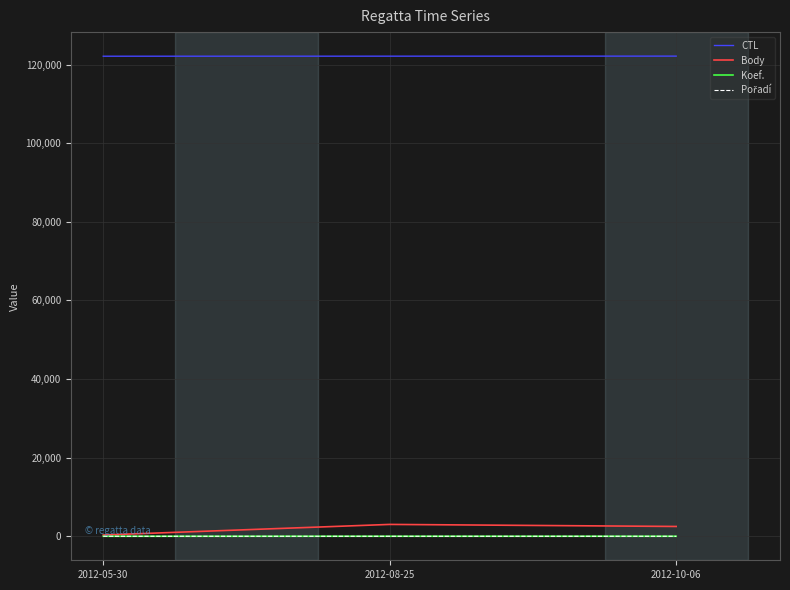

Which series has the widest spread of values?

Body